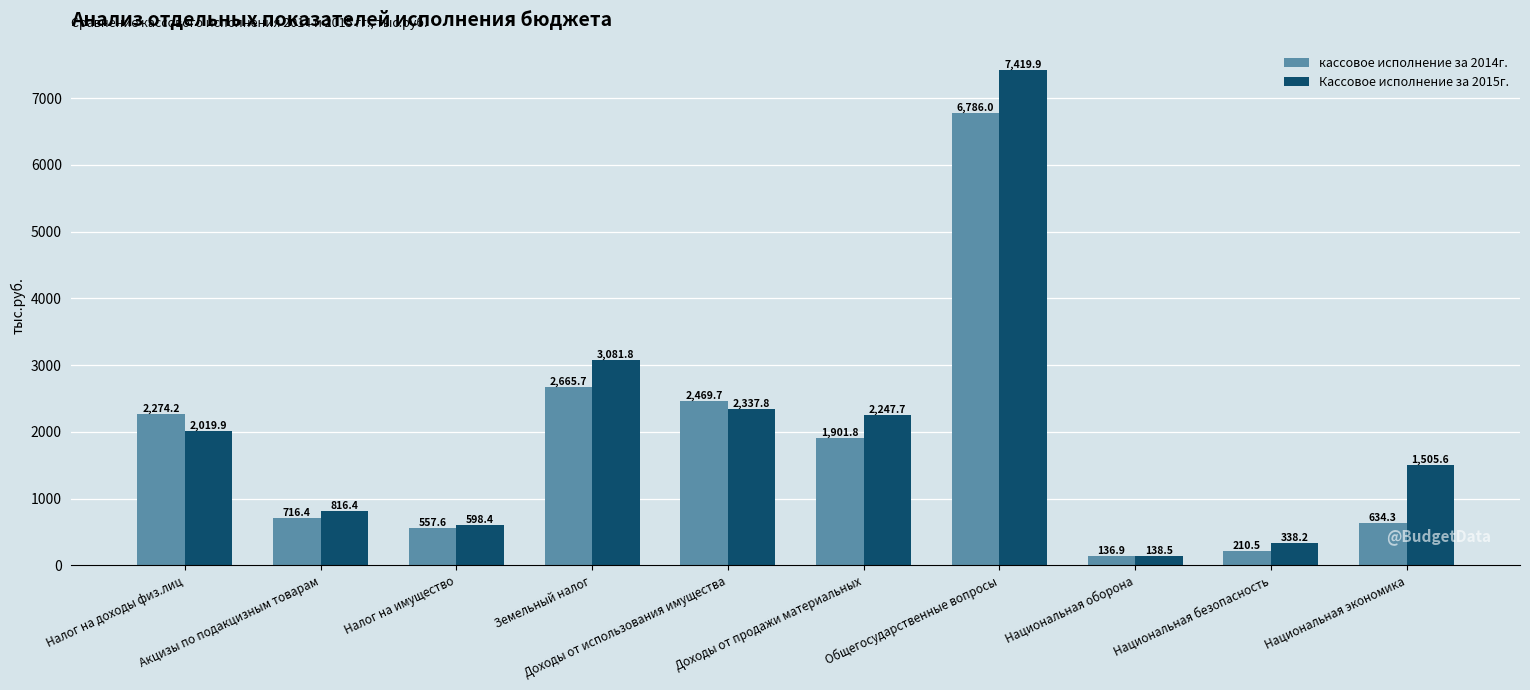

What is the smallest value displayed?

136.9